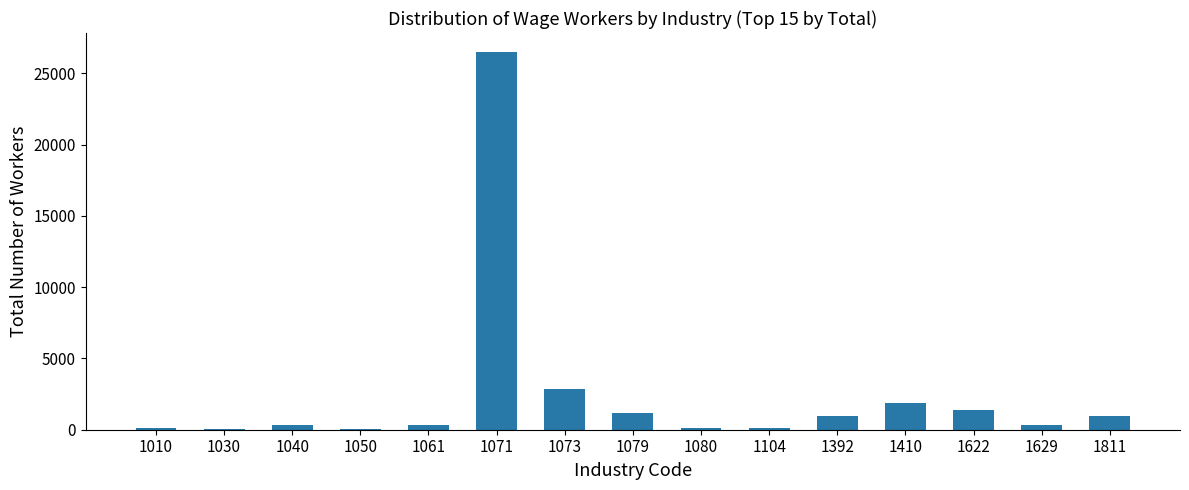

What is the sum of all values?

37054